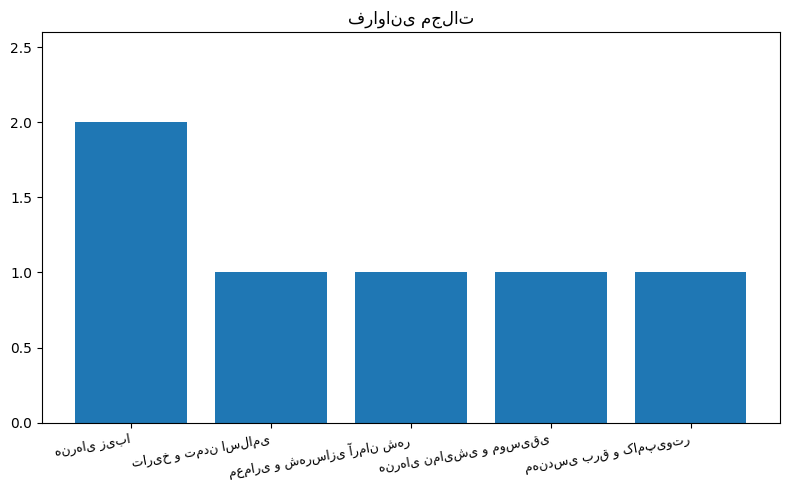

What is the value of the 4th bar from the left?

1